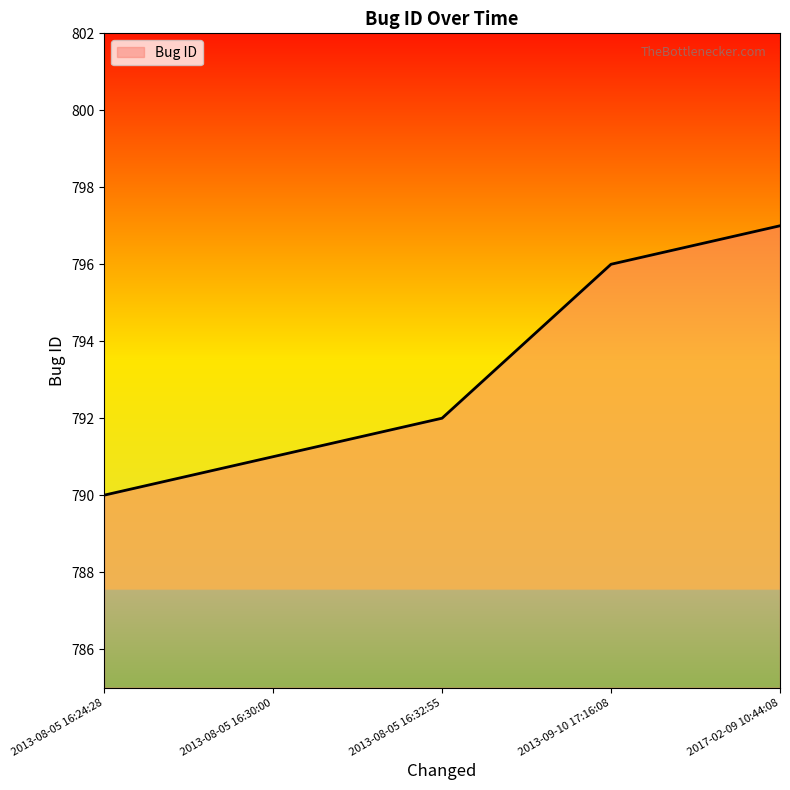

What position from the left is 2013-08-05 16:32:55?

3